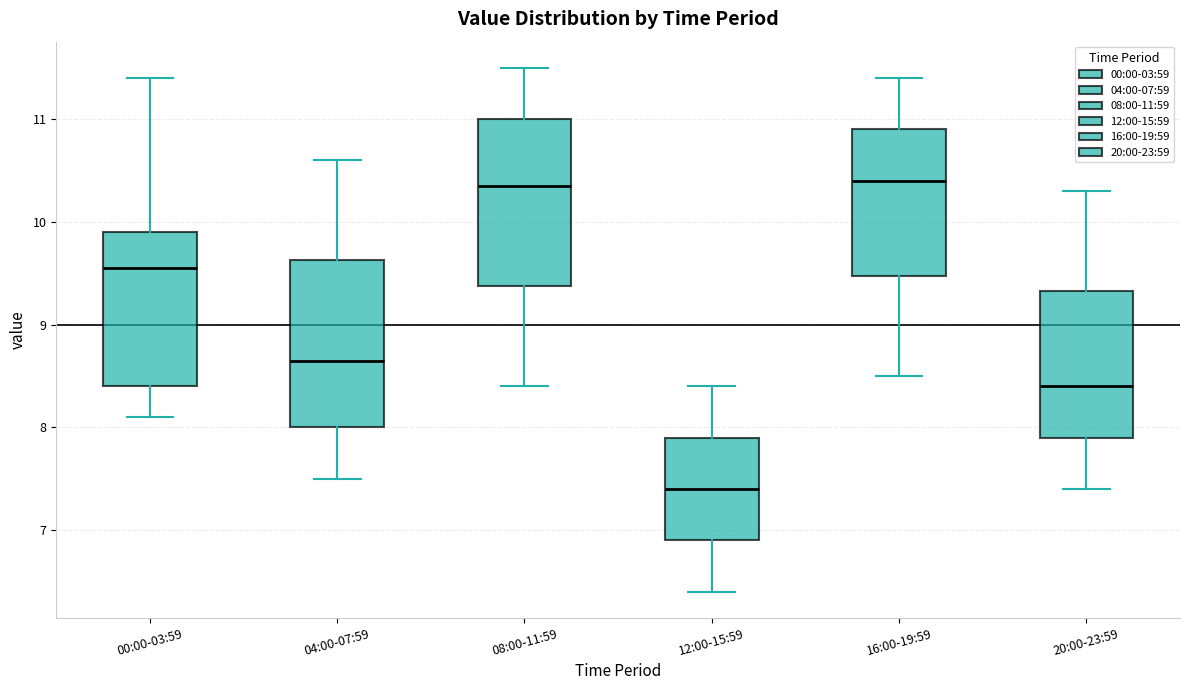

Reading left to right, read every box against the y-axis: the position of its median line, the range the box covers, and the ends of its whiskers. The values are not printed on the chart, so give them approximately, as read against the axis.

00:00-03:59: median 9.6, box 8.4 to 9.9, whiskers 8.1 to 11.4
04:00-07:59: median 8.7, box 8.0 to 9.6, whiskers 7.5 to 10.6
08:00-11:59: median 10.4, box 9.4 to 11.0, whiskers 8.4 to 11.5
12:00-15:59: median 7.4, box 6.9 to 7.9, whiskers 6.4 to 8.4
16:00-19:59: median 10.4, box 9.5 to 10.9, whiskers 8.5 to 11.4
20:00-23:59: median 8.4, box 7.9 to 9.3, whiskers 7.4 to 10.3